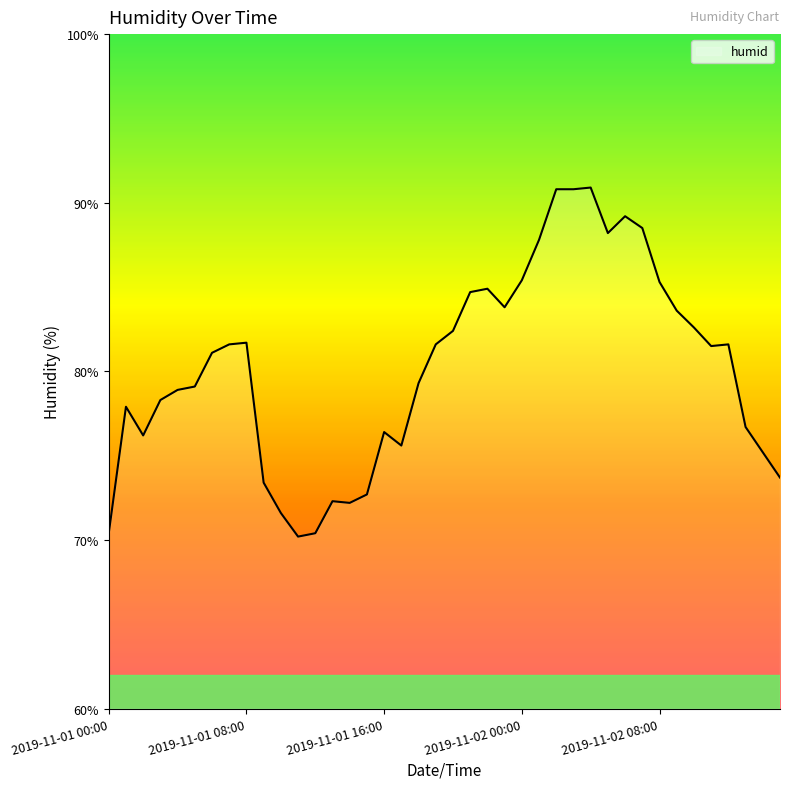

What is the minimum value shown in the chart?

70.2